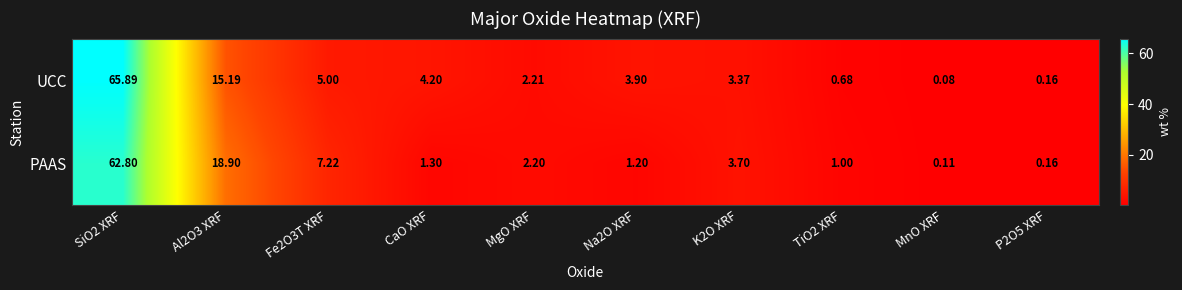

Which label corresponds to the smallest value in the chart?

MnO XRF